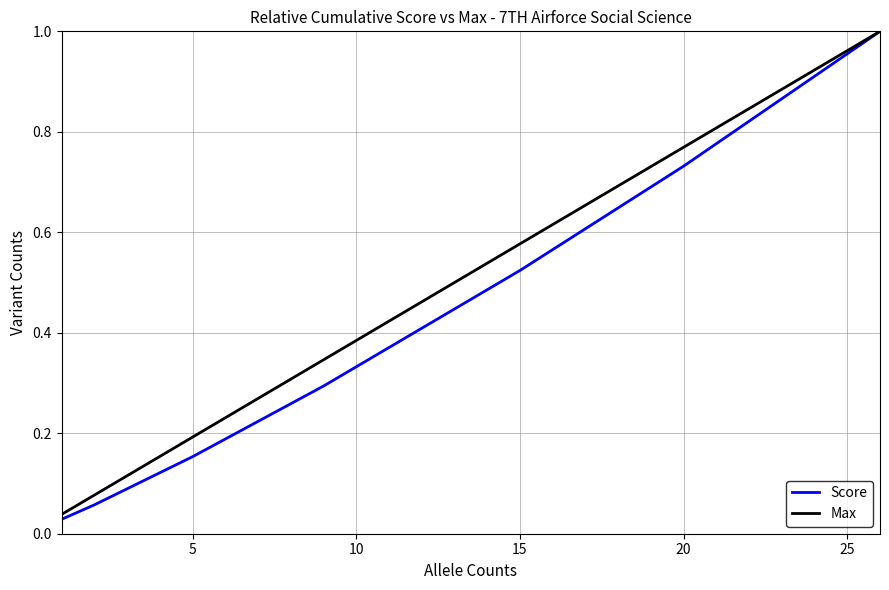

Which series has the largest range (max minus min)?

Score